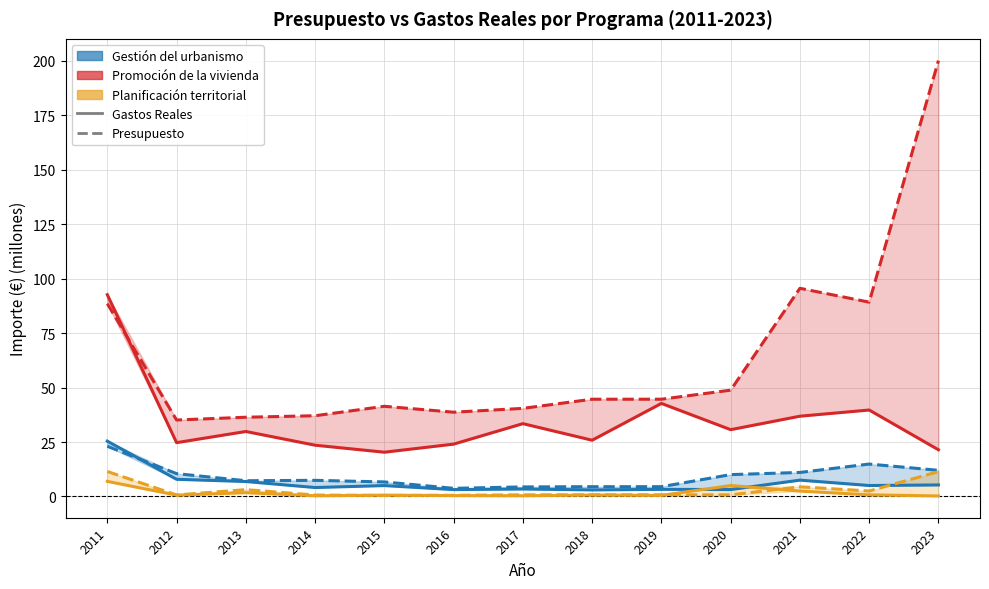

Which series has the largest total across all categories?

Promoción de la vivienda - Presupuesto